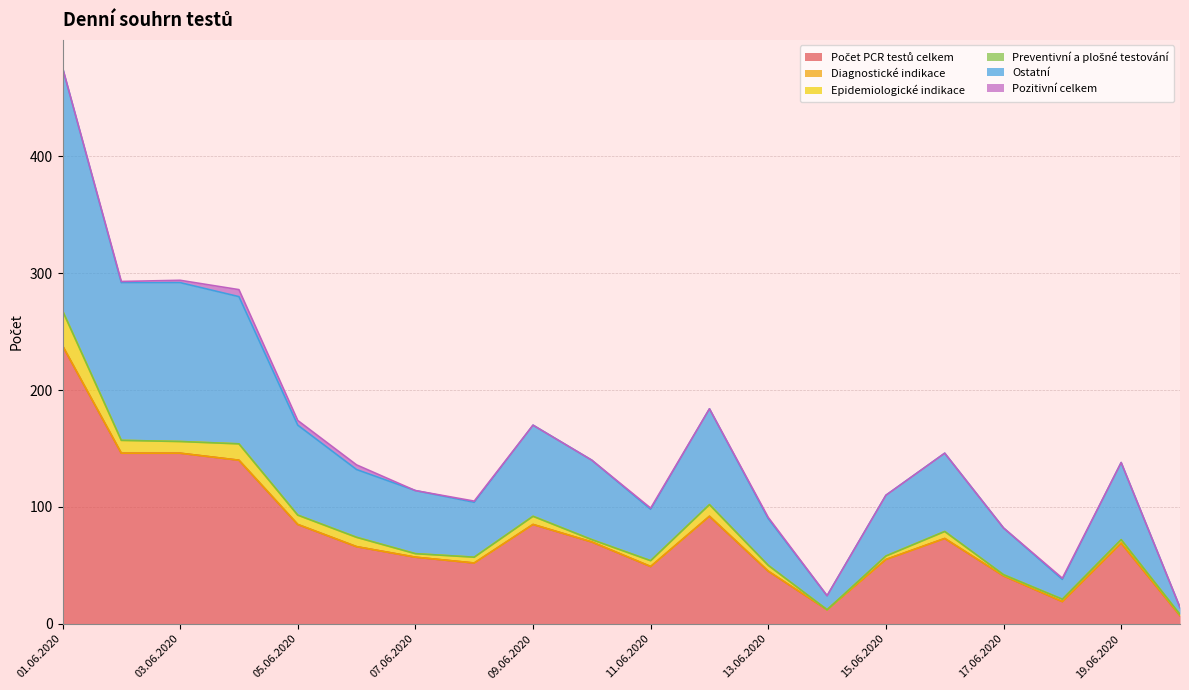

Which series has the largest range (max minus min)?

Počet PCR testů celkem